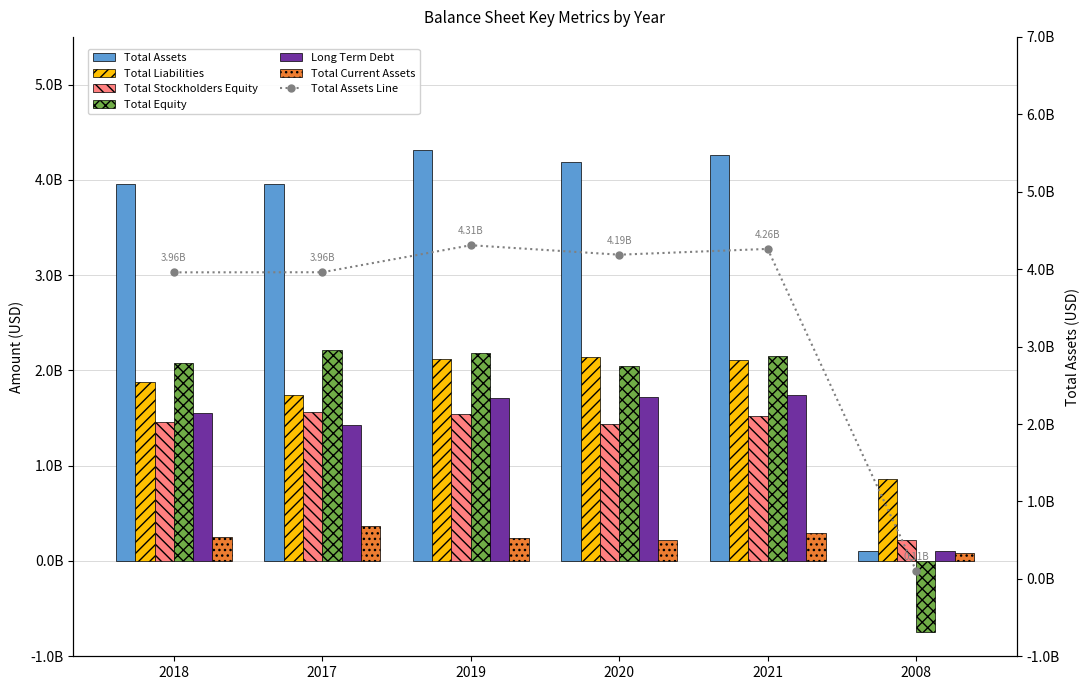

Where does the Total Current Assets series first go above 255050000?

2017